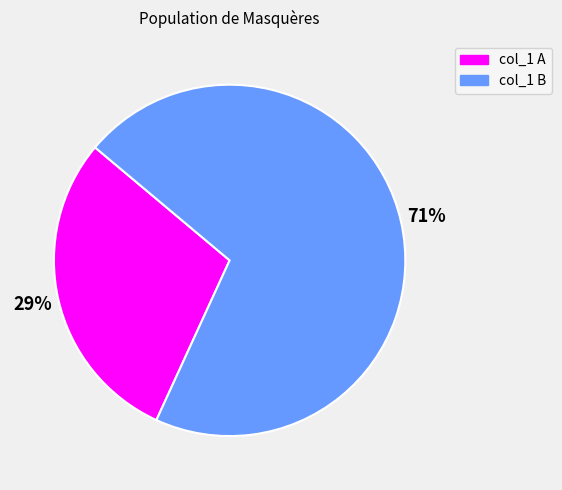

To the nearest percent, what is the average slice percentage?

50%